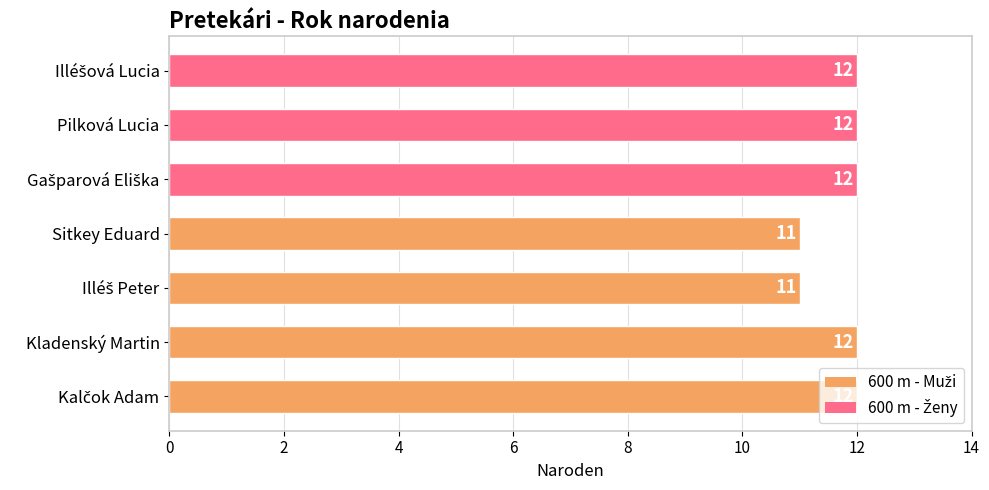

What is the sum of all values?

82